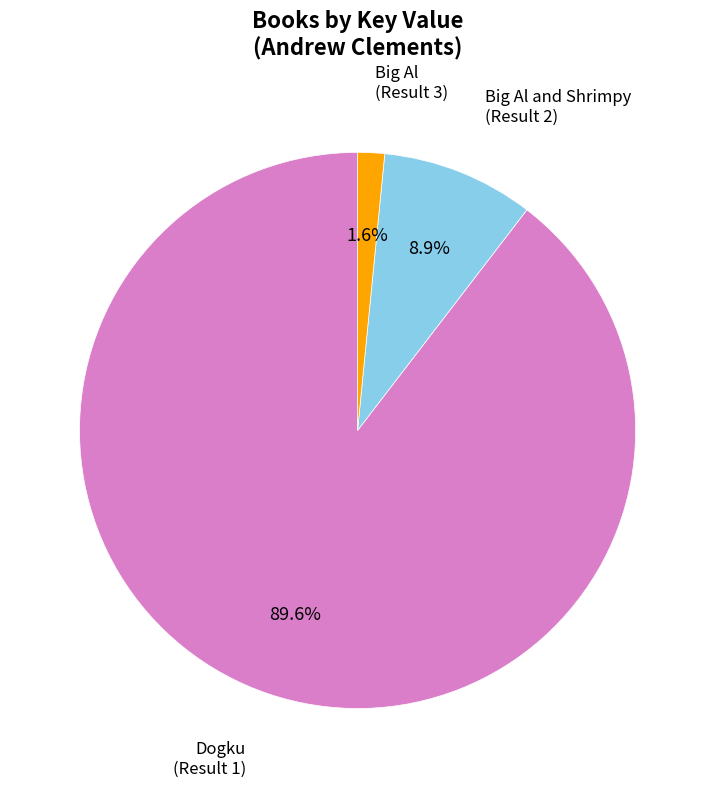

The Dogku (Result 1) slice represents 90% of the pie. True or false?

True